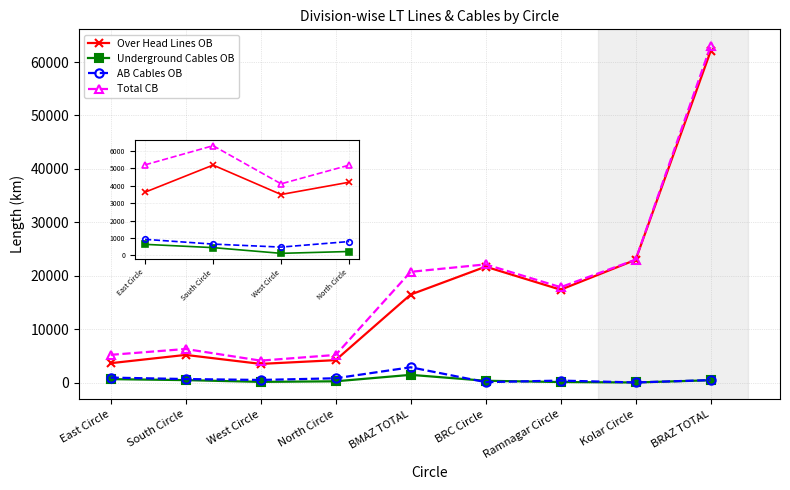

At which category is the sum across all series the highest?

BRAZ TOTAL